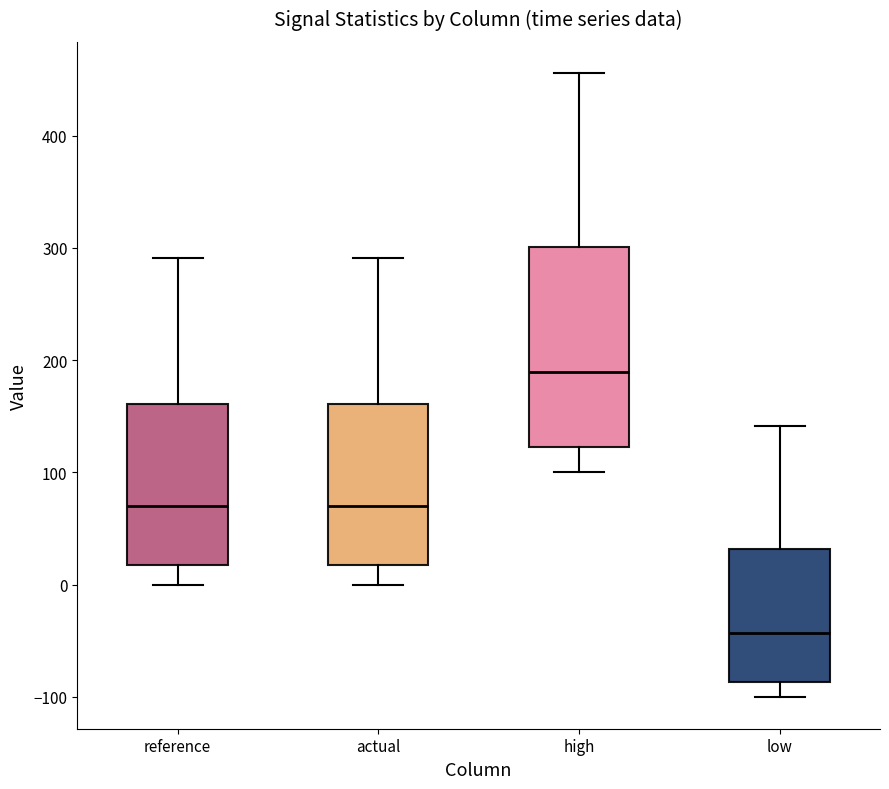

Reading left to right, transcribe this box plot: for each box, give where its median line is, the range the box spans, and where its two whiskers end, as read against the y-axis. The values are not printed on the chart, so give them approximately, as read against the axis.

reference: median 70, box 20 to 160, whiskers 0 to 290
actual: median 70, box 20 to 160, whiskers 0 to 290
high: median 190, box 120 to 300, whiskers 100 to 460
low: median -40, box -90 to 30, whiskers -100 to 140